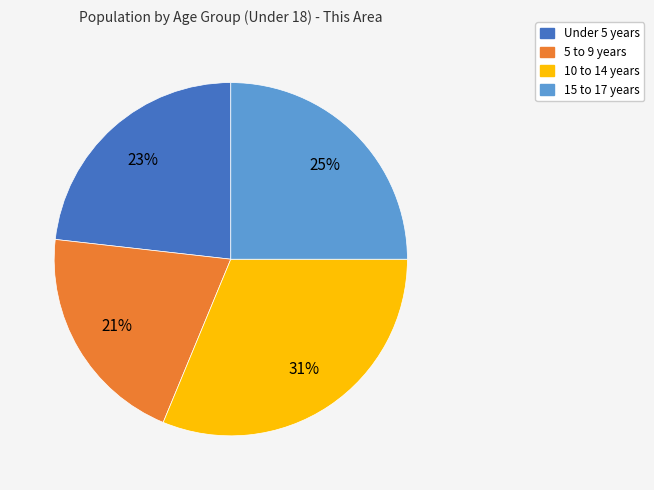

Count the number of slices in the pie.

4